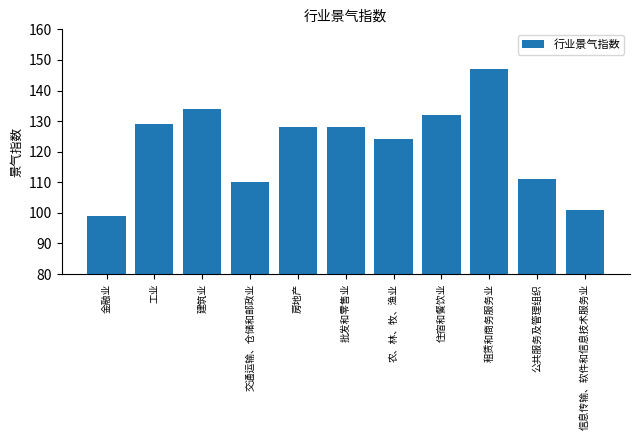

Reading right to left, list all the values displayed in this chart.

信息传输、软件和信息技术服务业=101	公共服务及管理组织=111	租赁和商务服务业=147	住宿和餐饮业=132	农、林、牧、渔业=124	批发和零售业=128	房地产=128	交通运输、仓储和邮政业=110	建筑业=134	工业=129	金融业=99